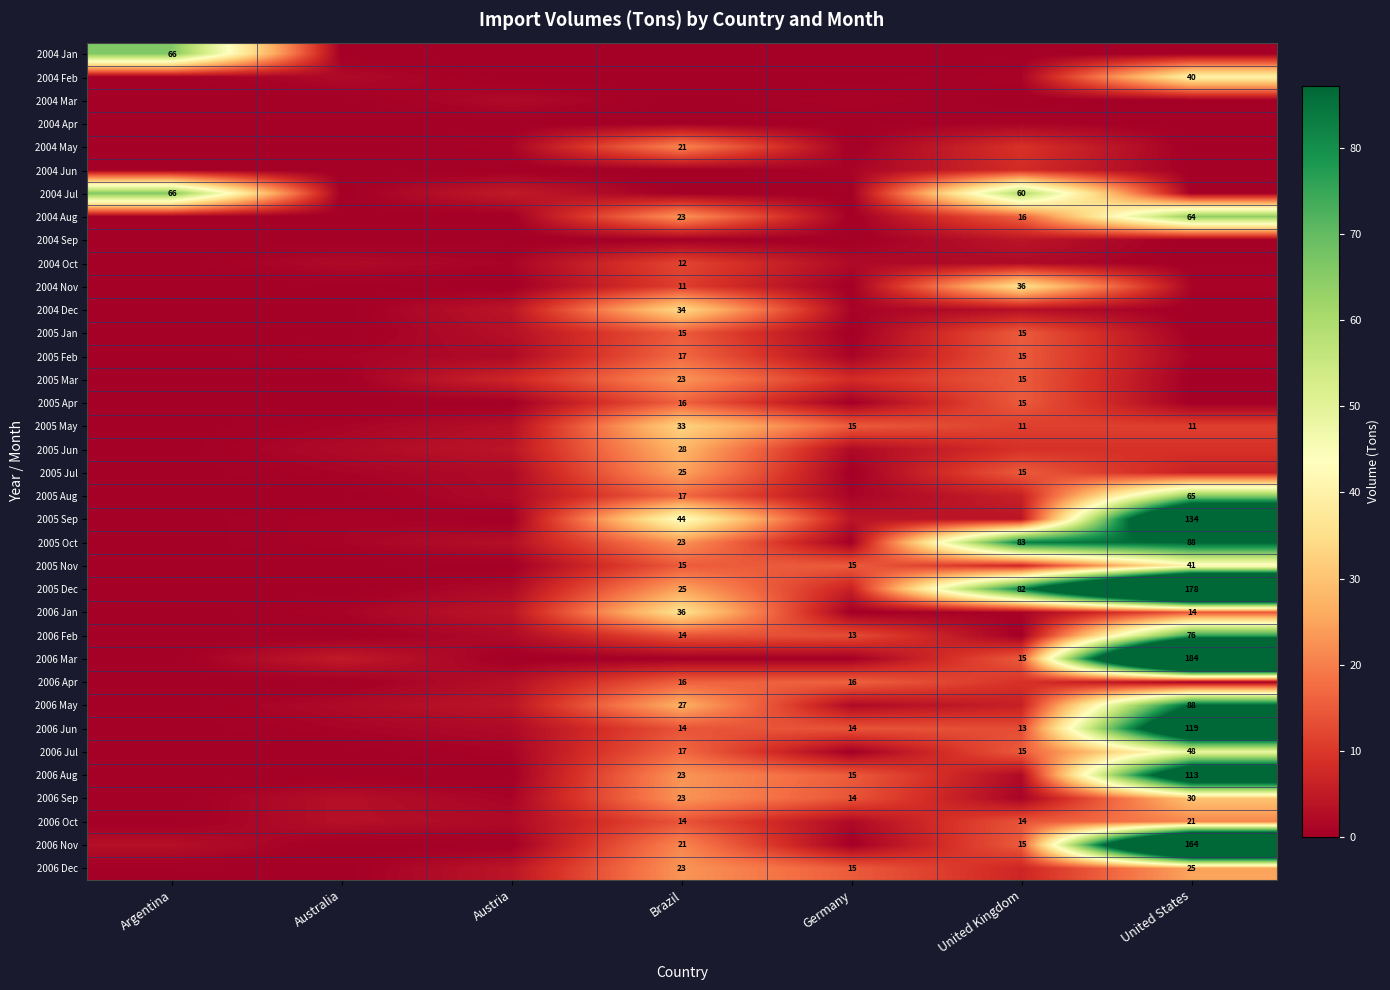

True or false: 2004 Jul has a value of 88 at Argentina.

False